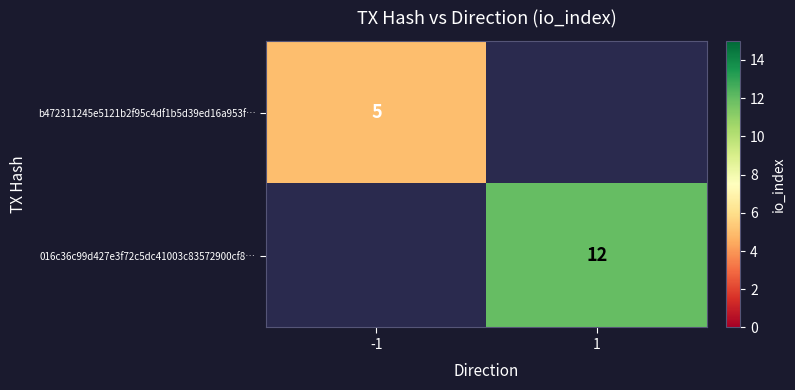

The value of b472311245e5121b2f95c4df1b5d39ed16a953f… at -1 is 2. True or false?

False